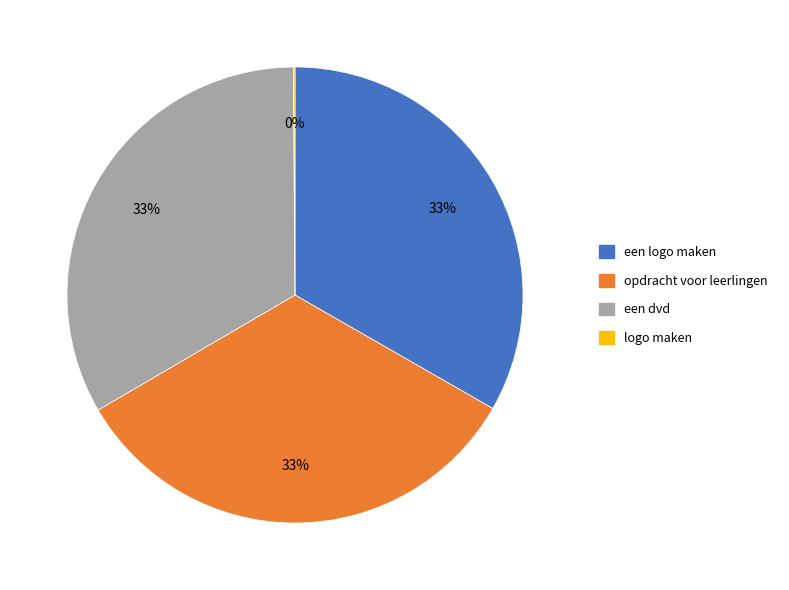

To the nearest percent, what portion does een dvd represent?

33%